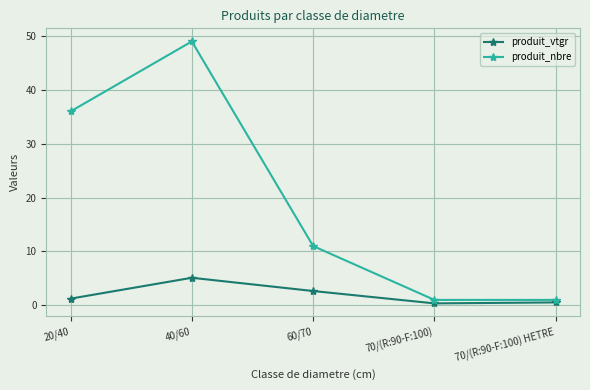

Is the value of produit_nbre at 40/60 greater than the value of produit_vtgr at 40/60?

Yes